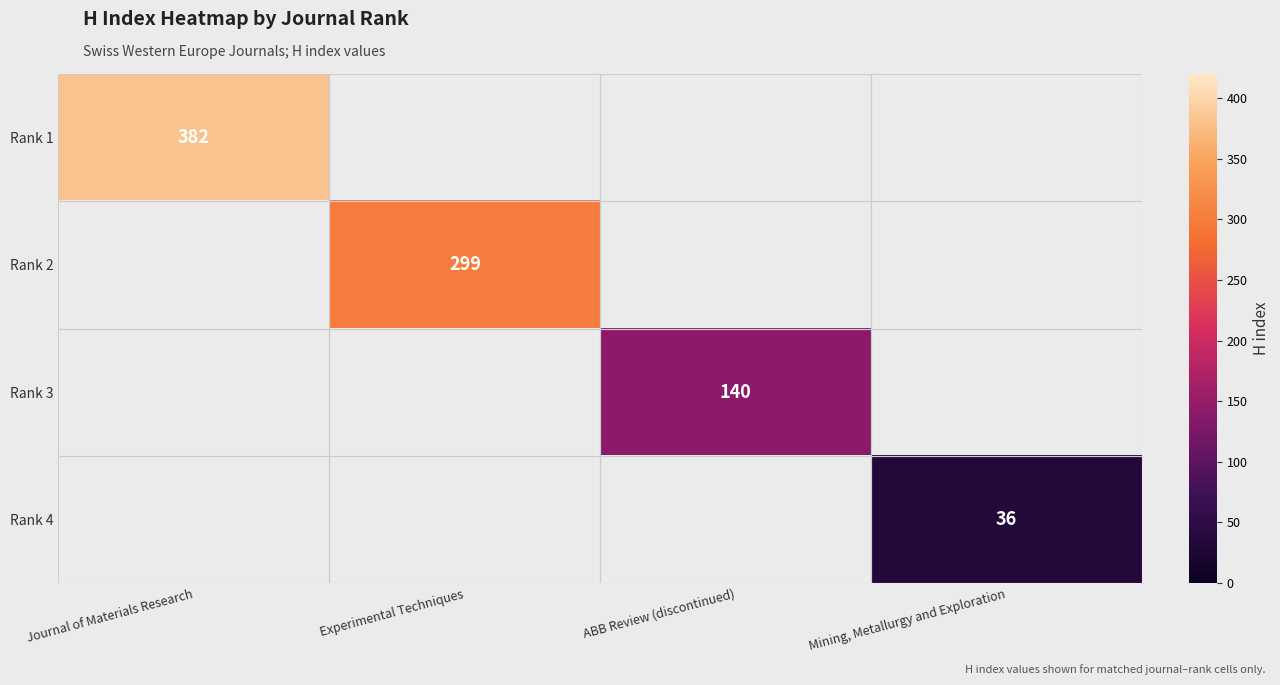

What is the minimum value shown in the chart?

36.0